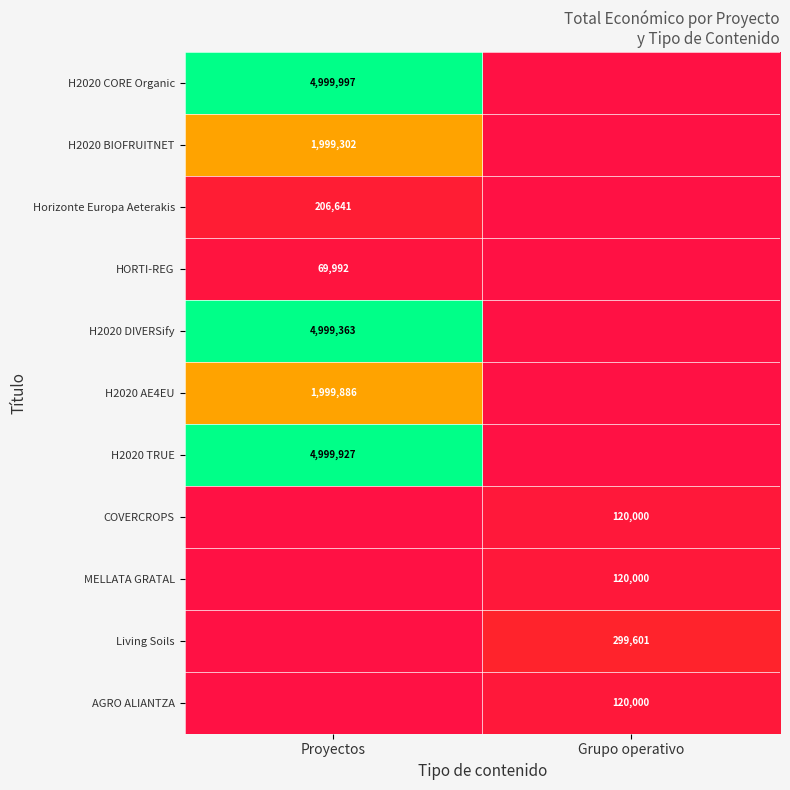

How many series are shown in this chart?

11